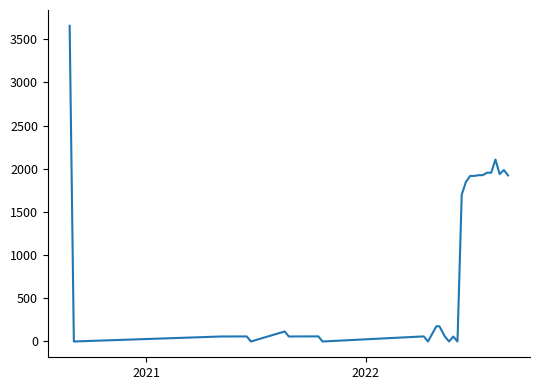

What is the greatest value displayed?

3656.8